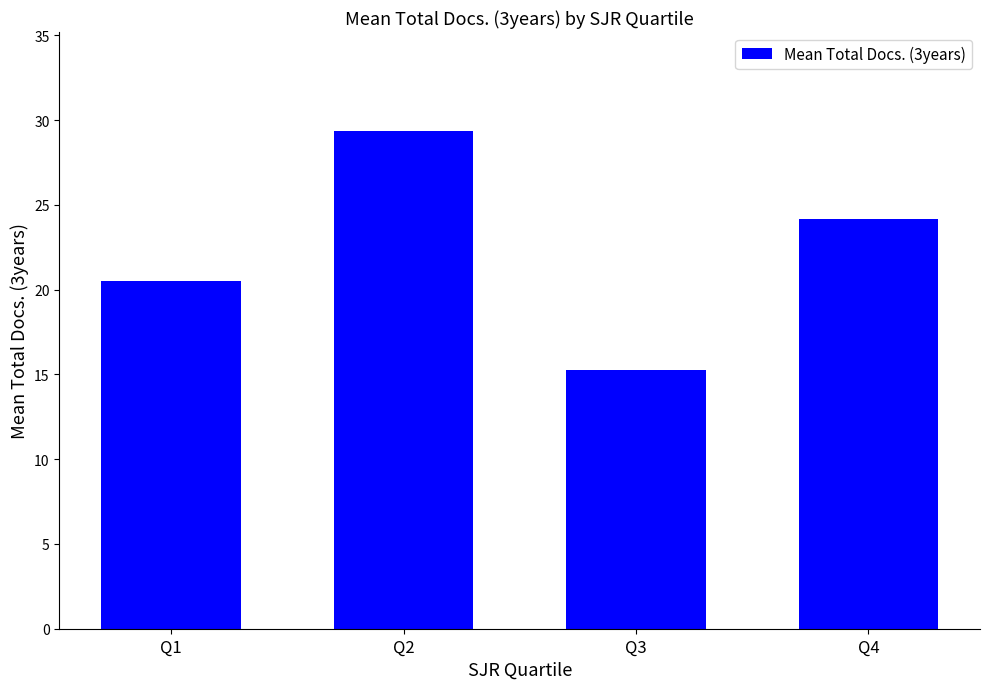

What is the average value?

22.3